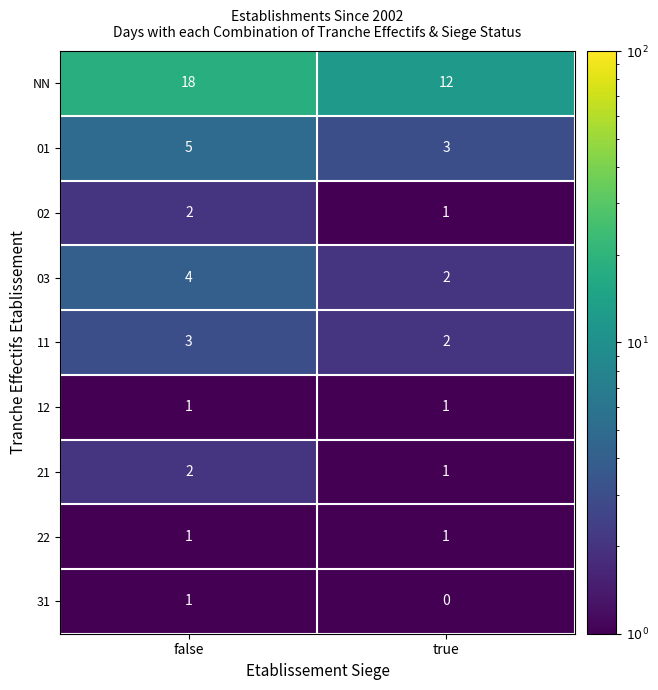

Which series changed the most between false and true?

NN